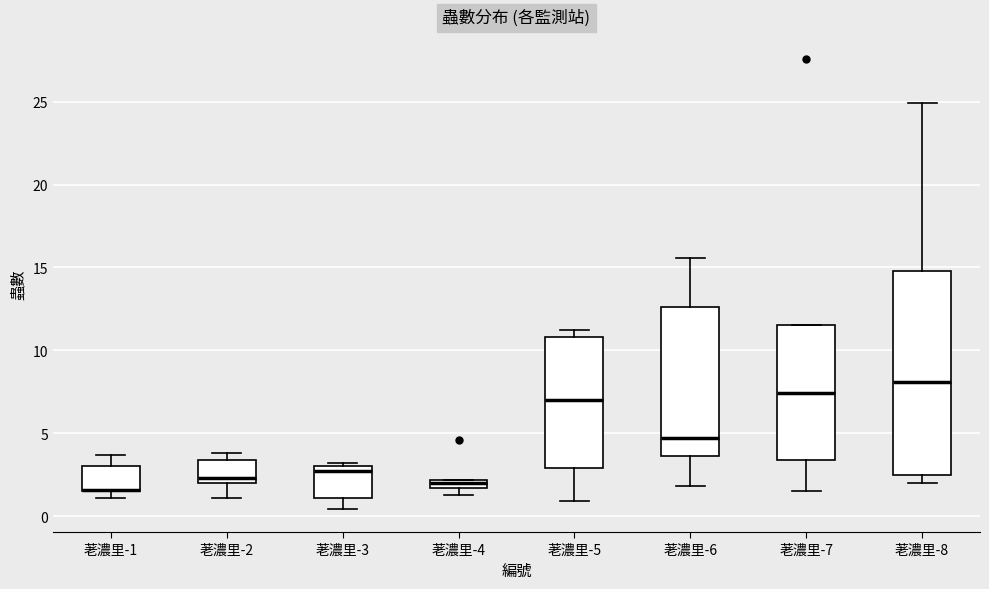

Comparing the boxes themselves (not the whiskers), which one is the tallest?

荖濃里-8